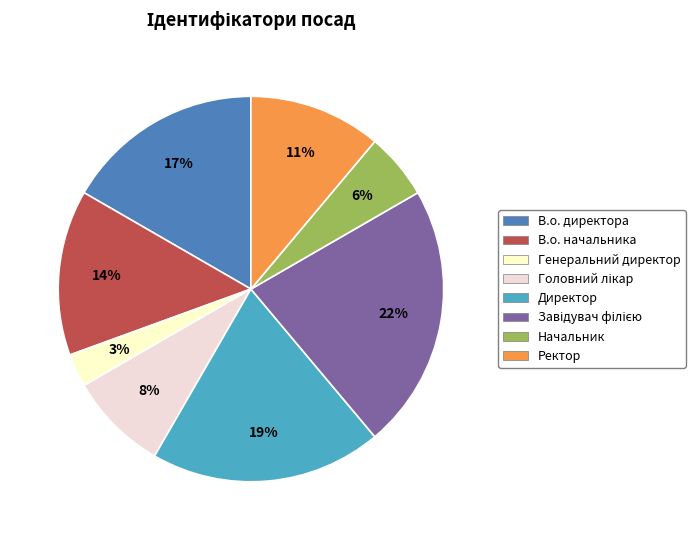

To the nearest percent, what percentage of the pie is Генеральний директор?

3%